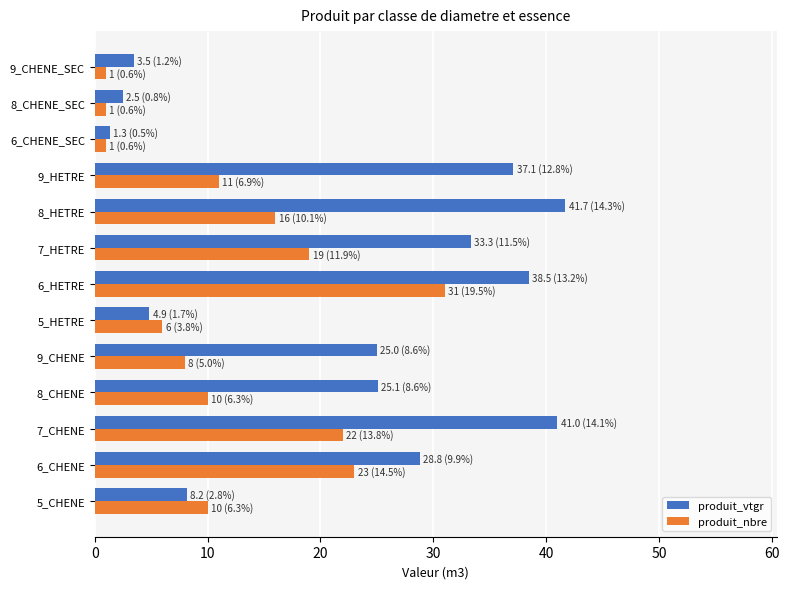

The value of produit_nbre at 6_CHENE is 23.0. True or false?

True